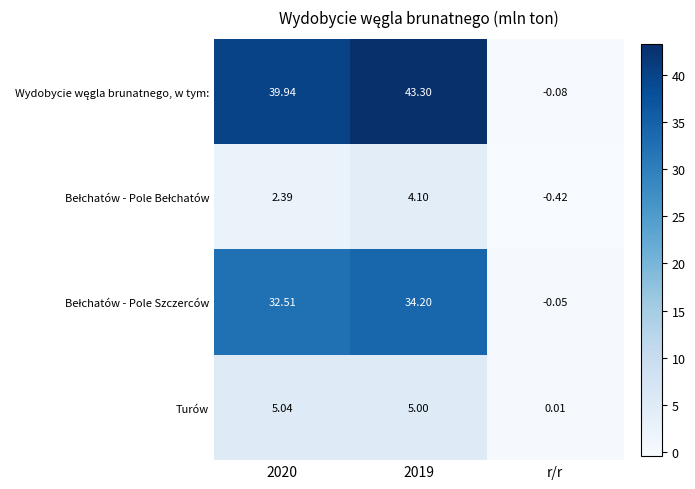

Which label corresponds to the smallest value in the chart?

r/r